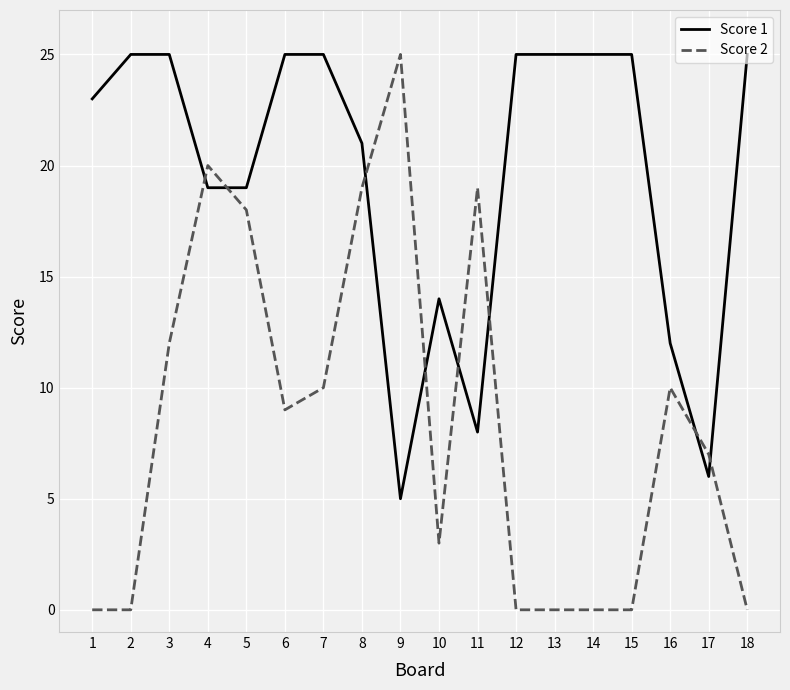

True or false: Score 2 has a value of 14 at 18.

False